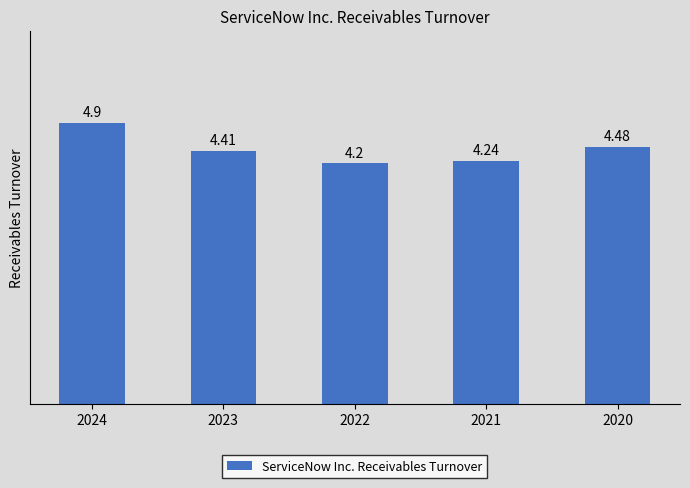

At which category does the chart reach its peak across all series?

2024